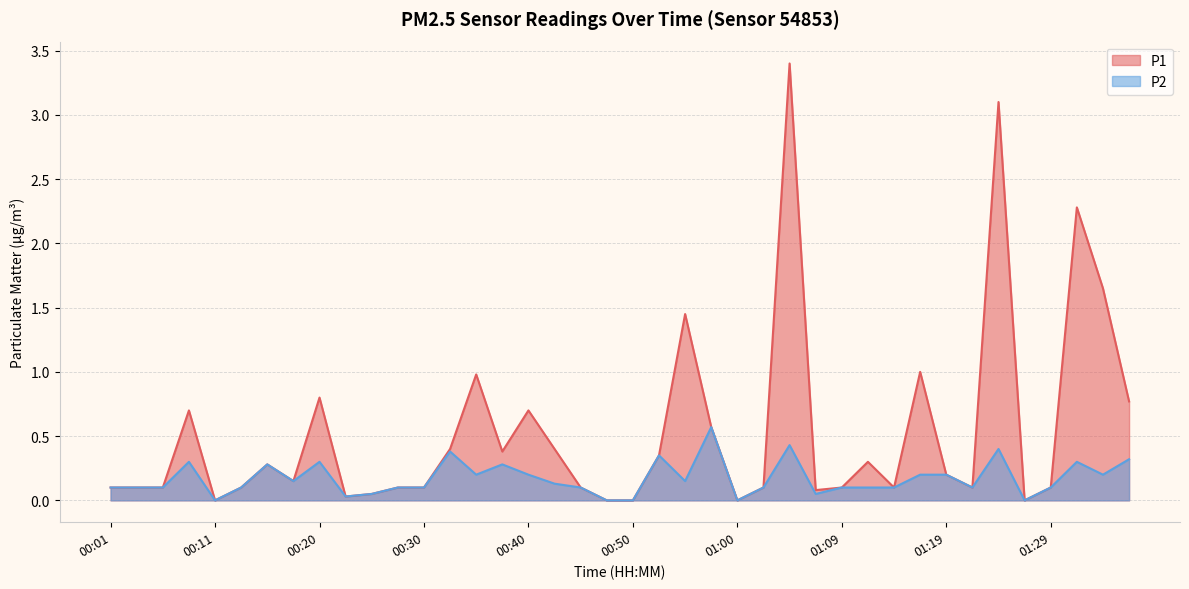

Rank the series by their maximum value, from highest to lowest.

P1, P2